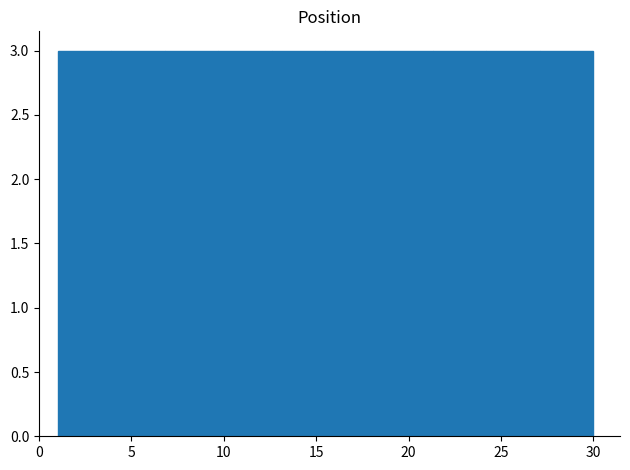

Reading left to right, list every bar in this chart as the range it spans on the x-axis followed by its height. Neither the bar edges nor the heights are printed on the chart, so give them approximately, as read against the axes.

1.0 to 3.9: 3
3.9 to 6.8: 3
6.8 to 9.7: 3
9.7 to 12.6: 3
12.6 to 15.5: 3
15.5 to 18.4: 3
18.4 to 21.3: 3
21.3 to 24.2: 3
24.2 to 27.1: 3
27.1 to 30.0: 3